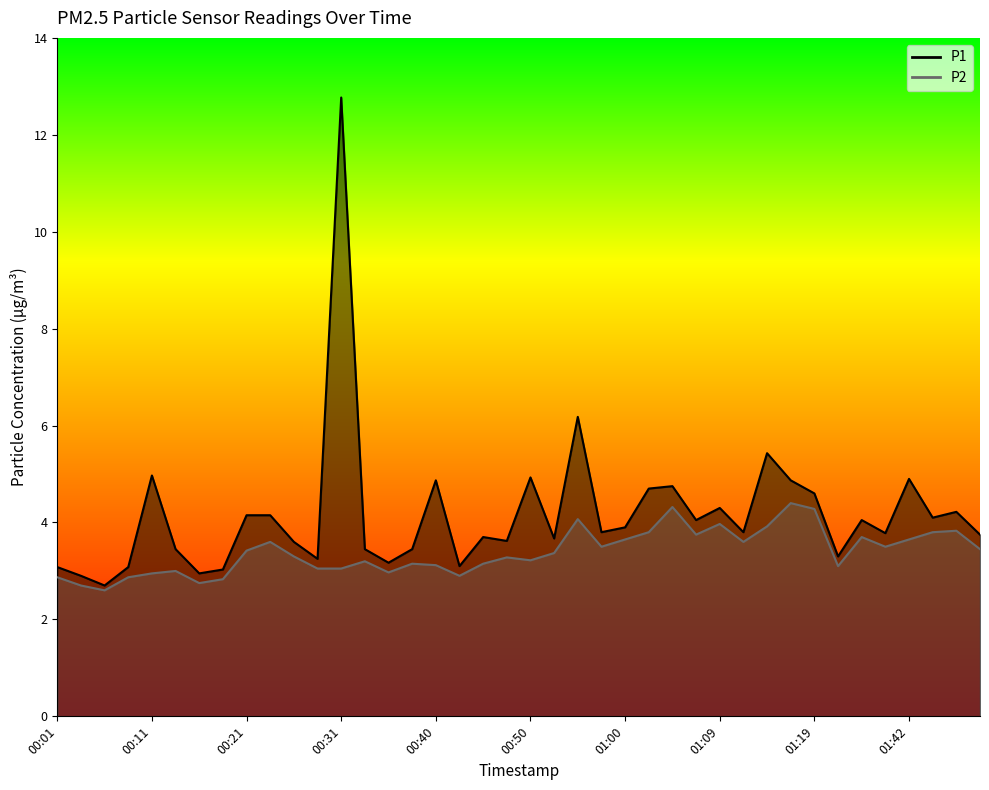

What is the difference between the maximum and minimum values in the P1 series?

10.1